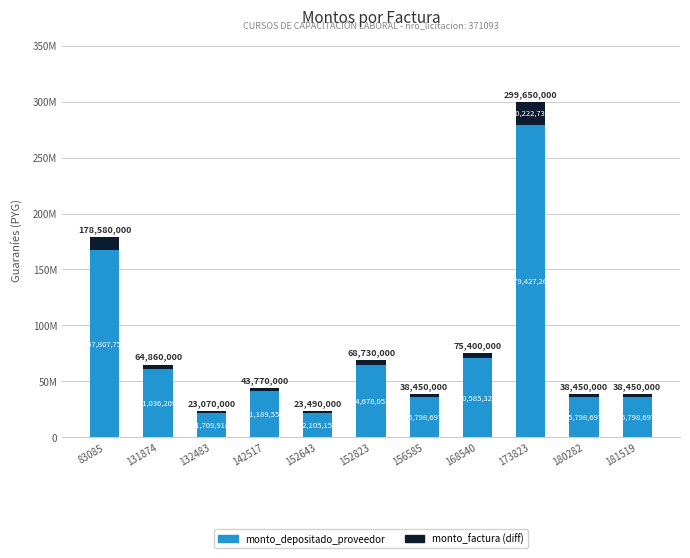

Are the bars grouped side by side (vs. stacked)?

No